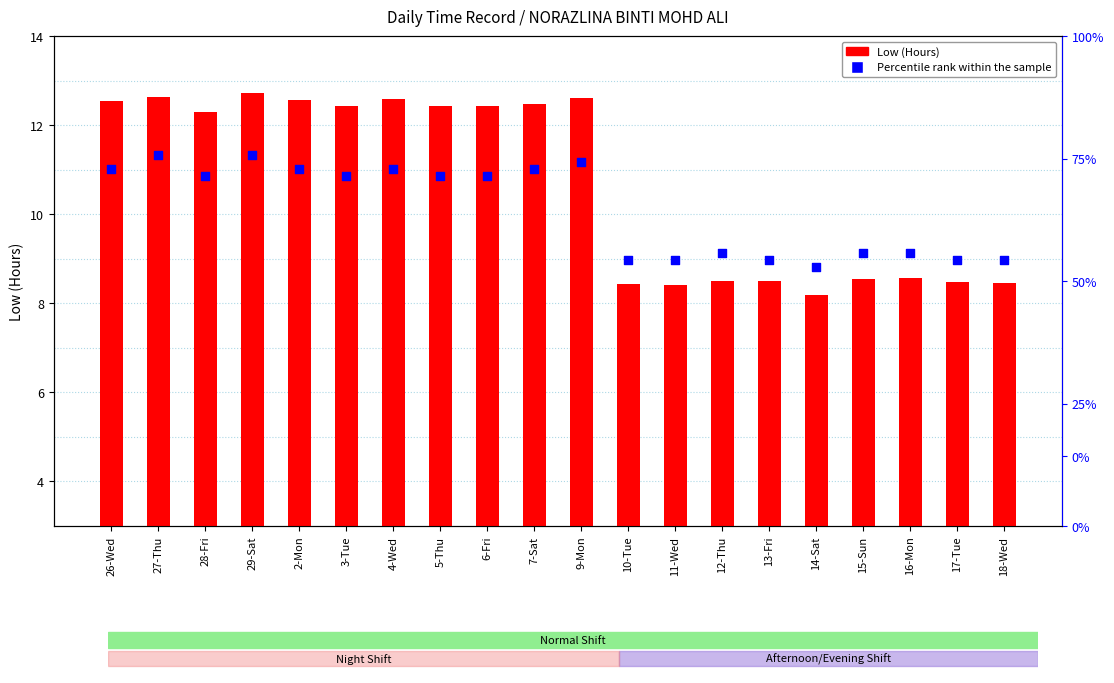

At which category is the sum across all series the highest?

29-Sat